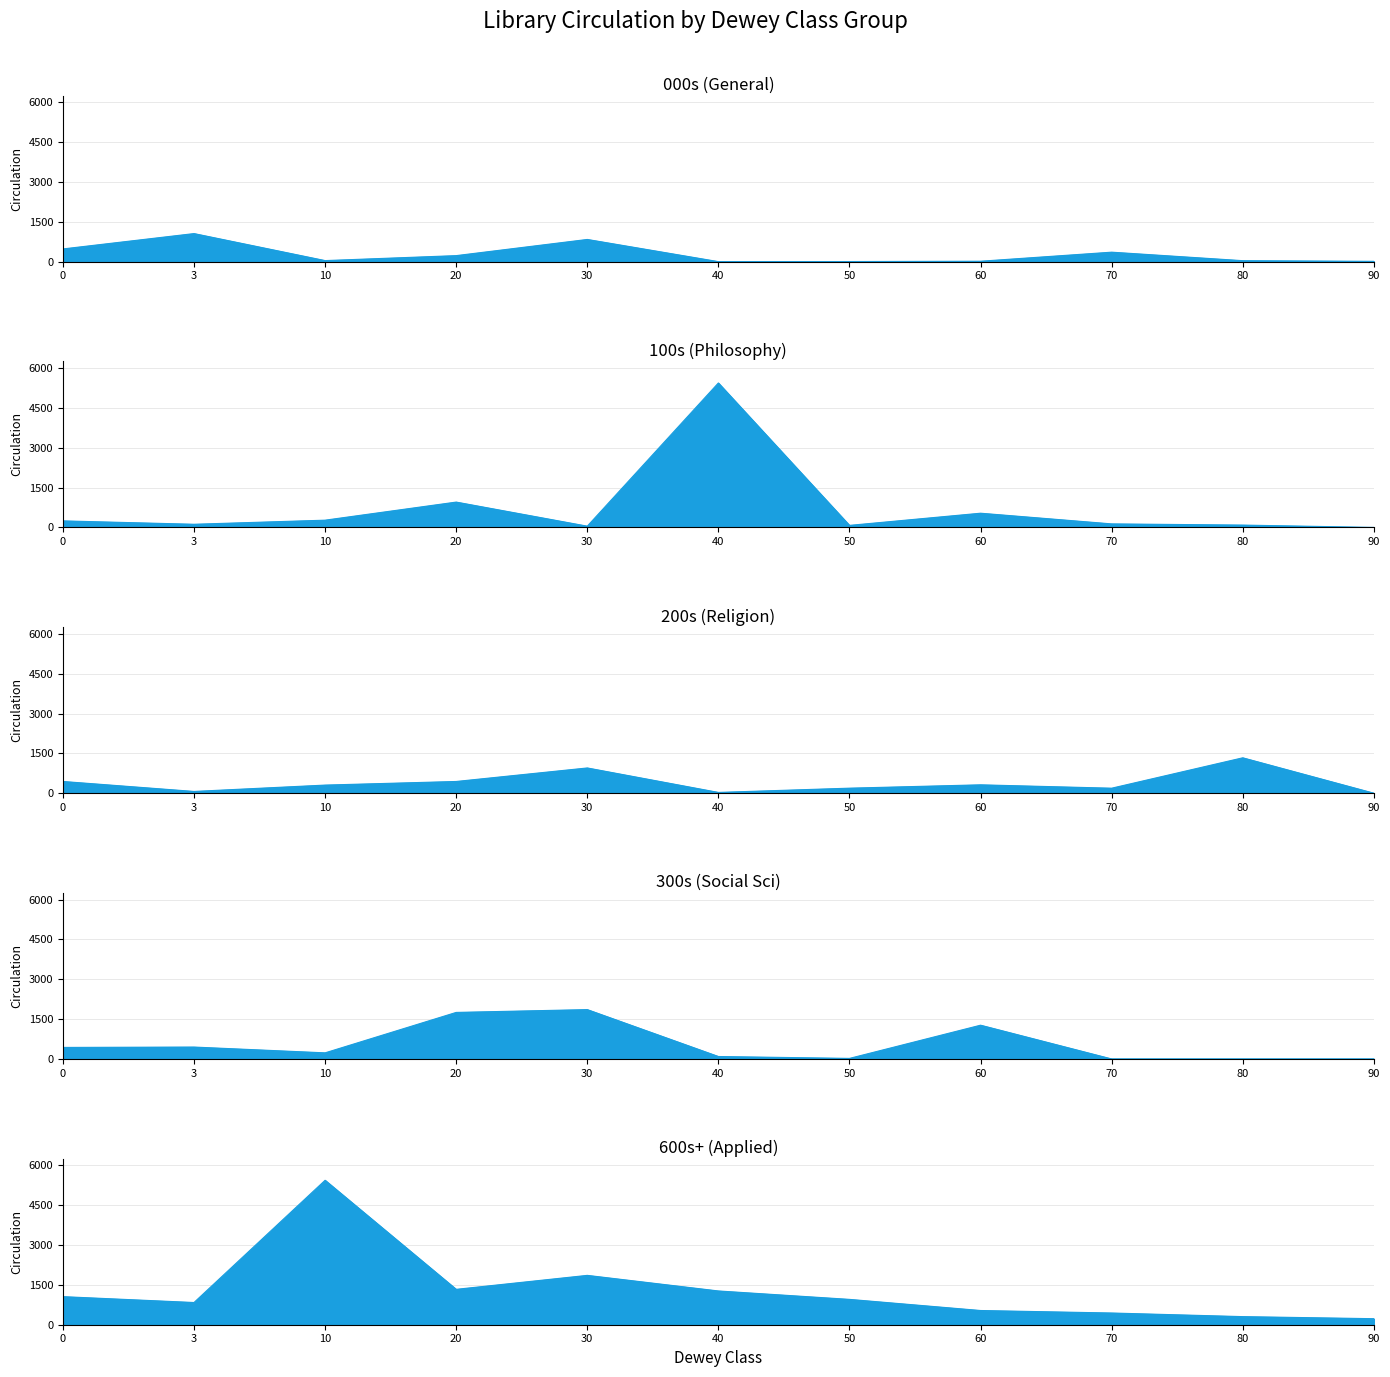

What is the difference between the maximum and second lowest values in the 100s (Philosophy) series?

5391